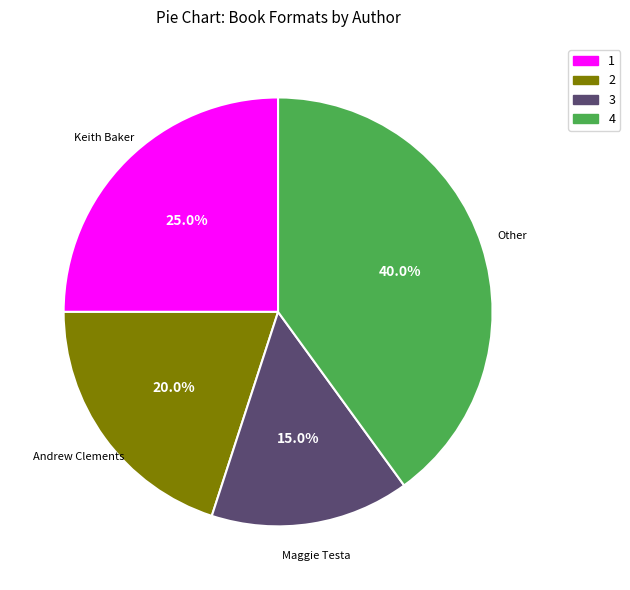

Is there a majority slice in this chart?

No